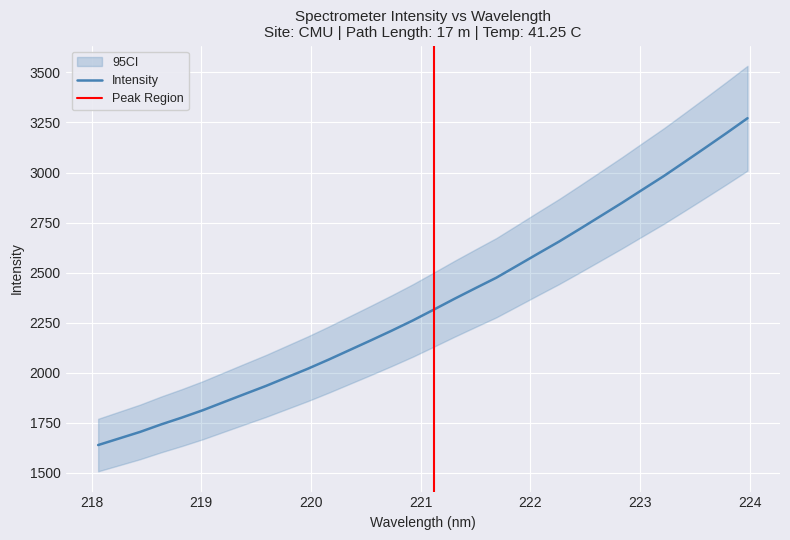

What is the ratio of the value at 221.6902 to the value at 223.0264?

0.8